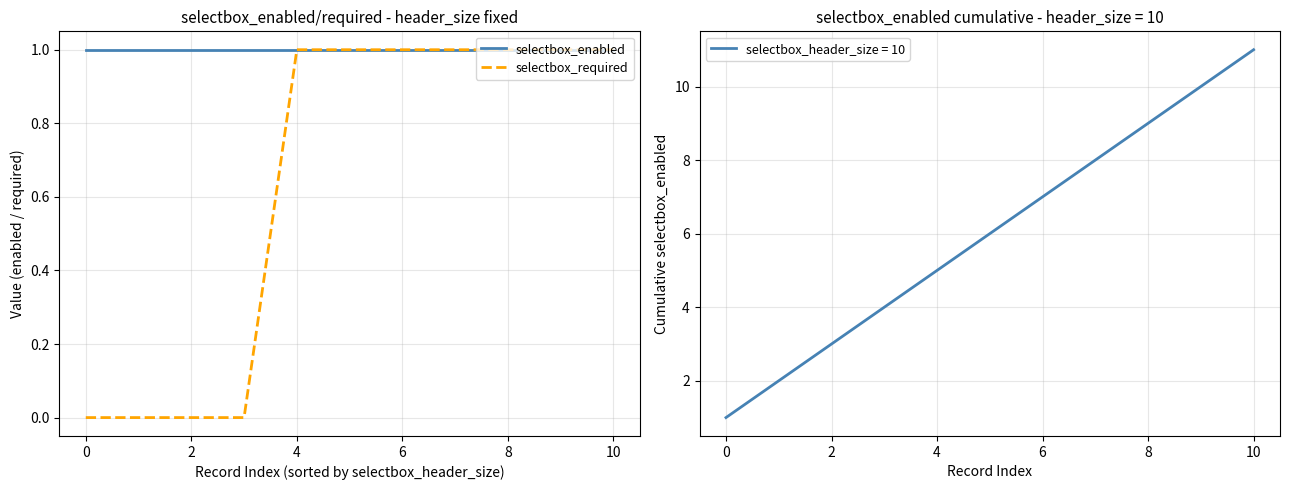

Reading left to right, what are all the values shown in this chart?

selectbox_enabled: 1	1	1	1	1	1	1	1	1	1	1
selectbox_required: 0	0	0	0	1	1	1	1	1	1	1